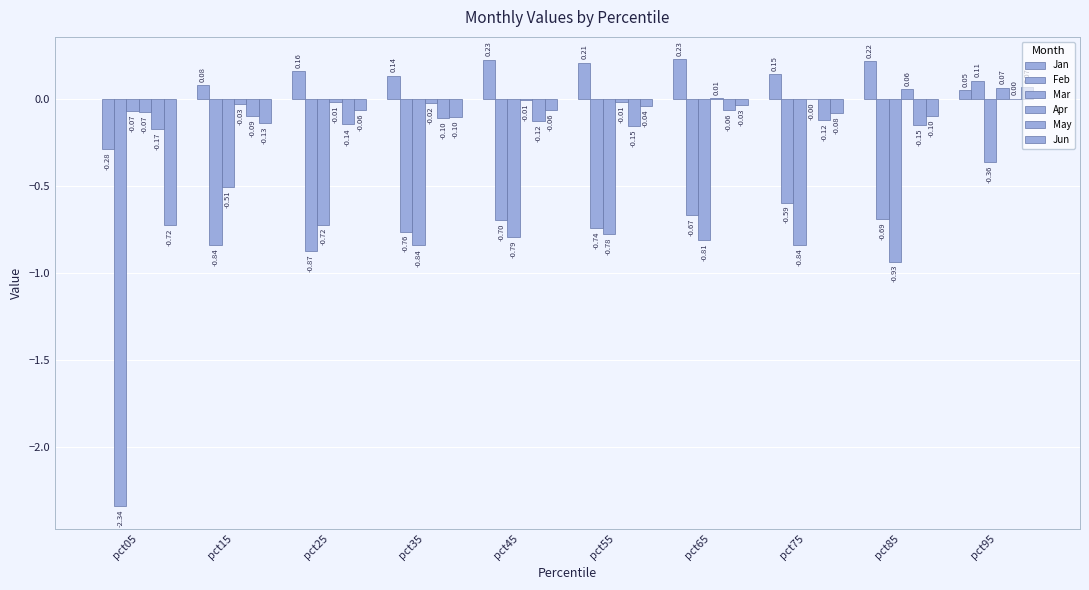

Between pct05 and pct25, which series saw the biggest shift?

Feb